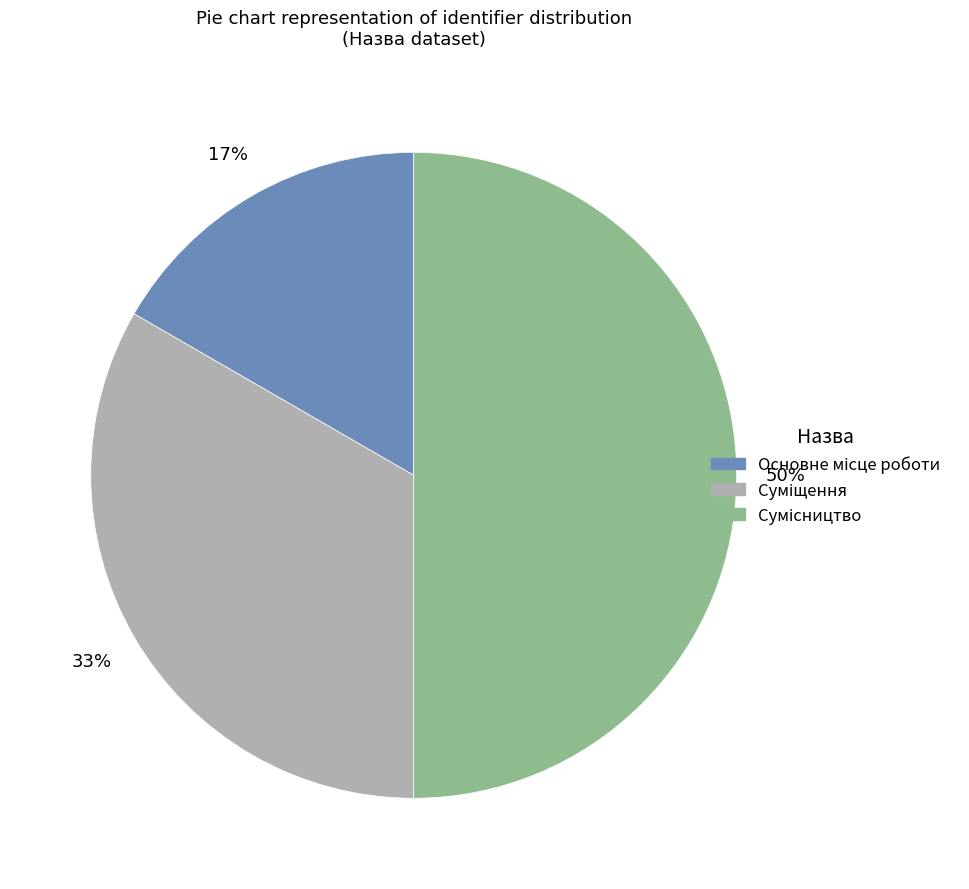

To the nearest percent, what is the difference between the largest and smallest slice percentages?

33%